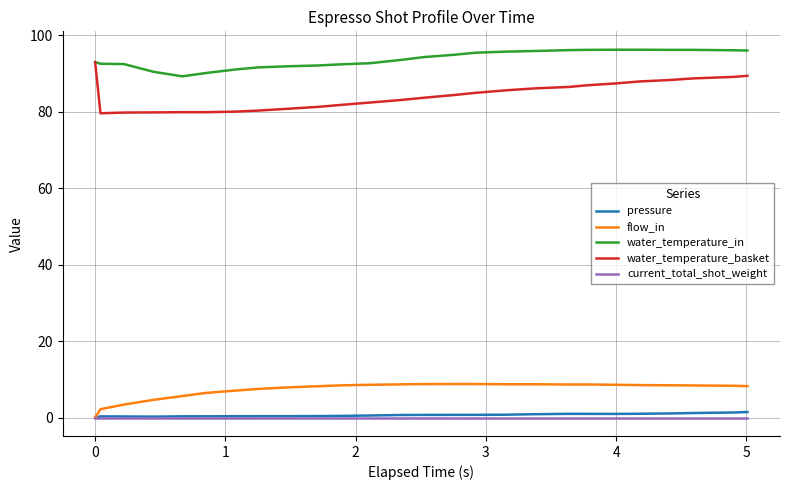

Which series has the largest total across all categories?

water_temperature_in